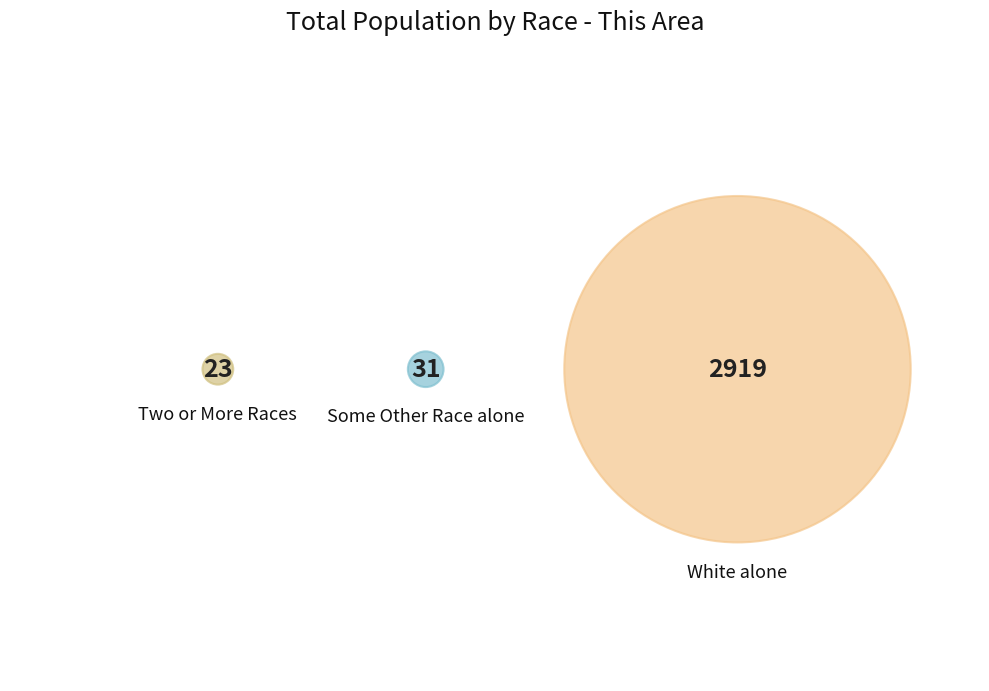

Is there a majority slice in this chart?

Yes